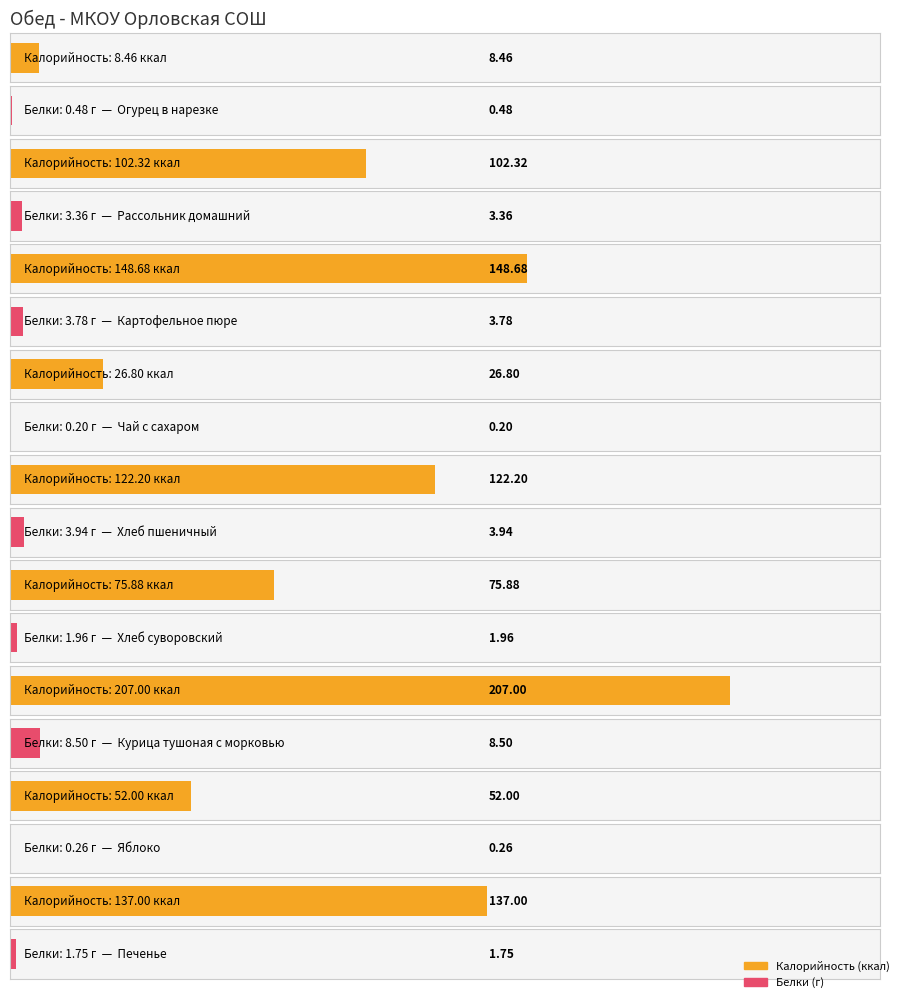

Count the number of categories in the chart.

9